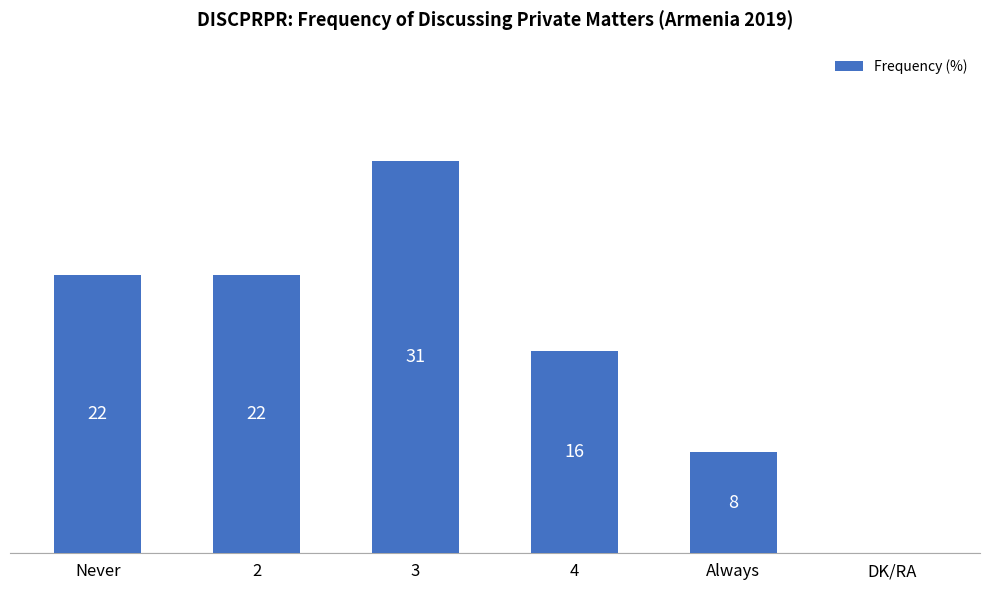

Between 4 and Never, which is larger?

Never